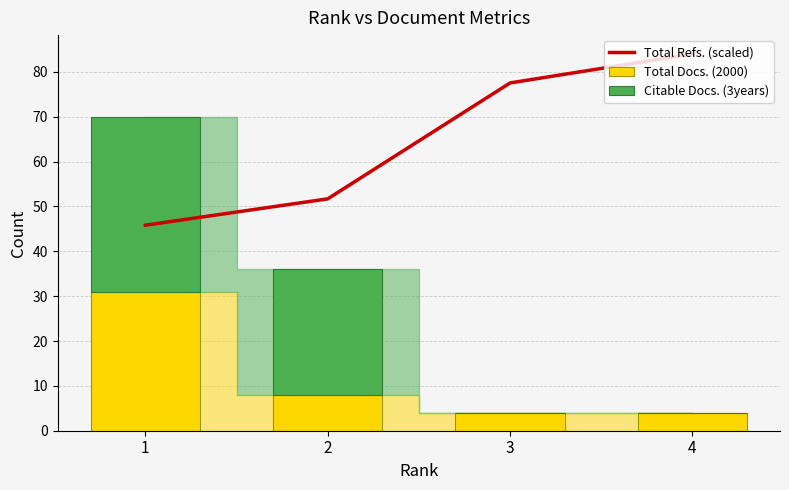

What is the value of the Total Refs. (scaled) bar at the 3rd from the left?

77.5